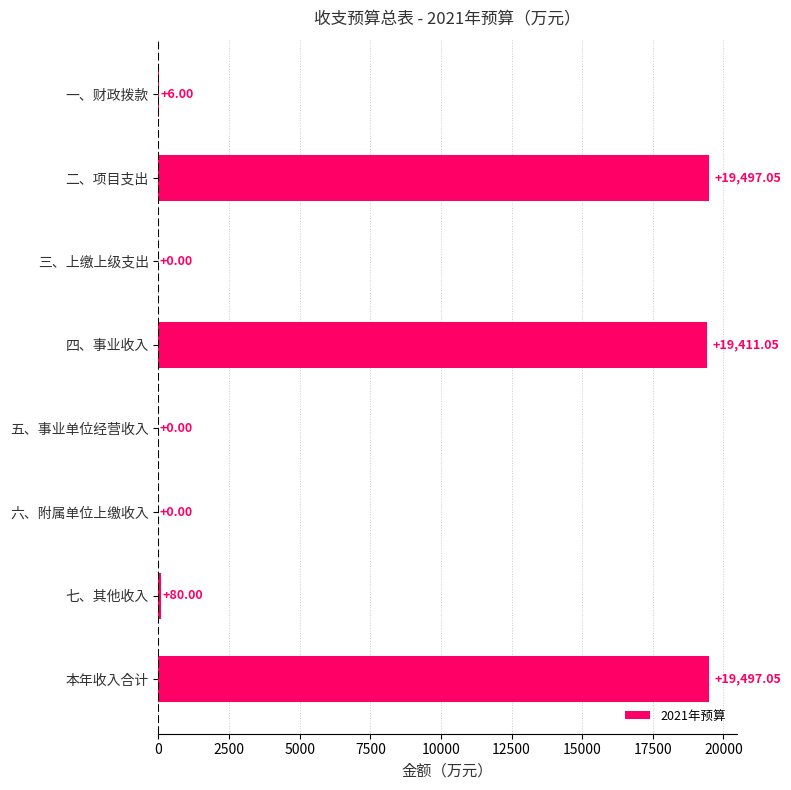

What is the average value?

7311.4